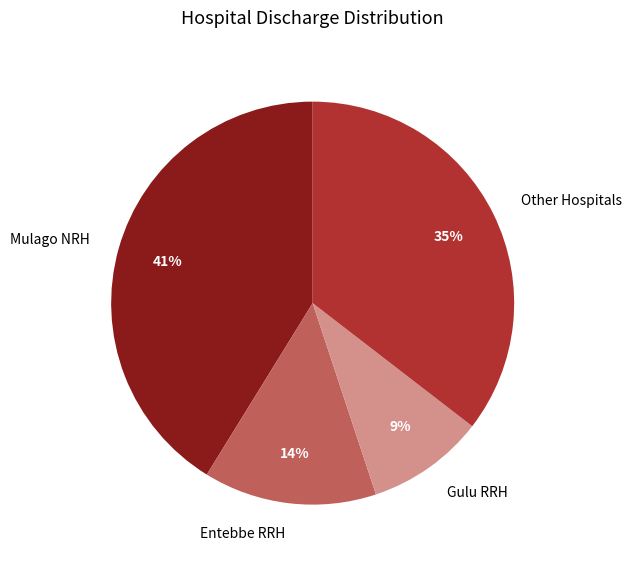

Is the sum of Other Hospitals and Gulu RRH greater than half?

No